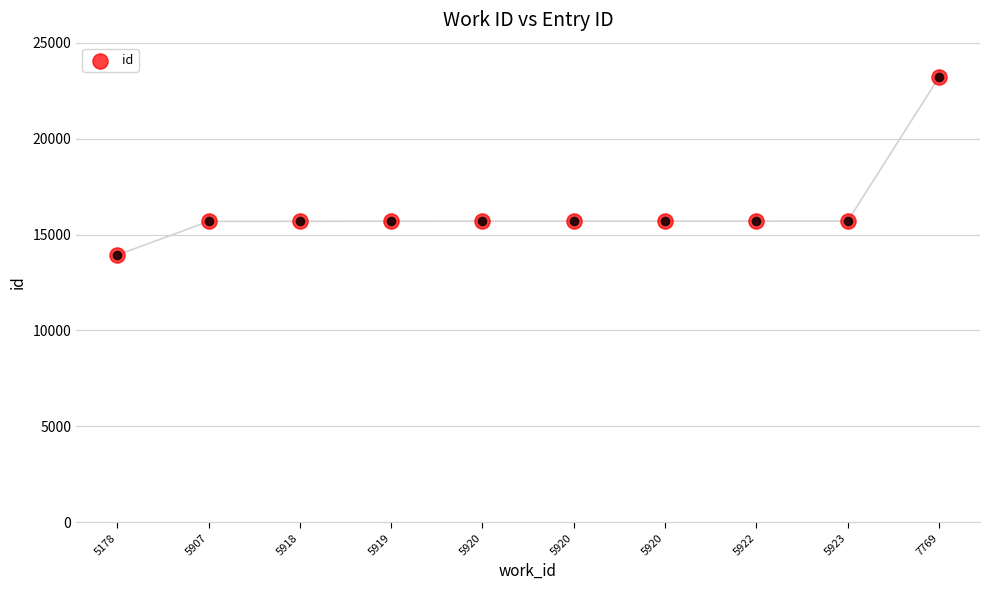

Between 5918 and 5919, which is larger?

5919